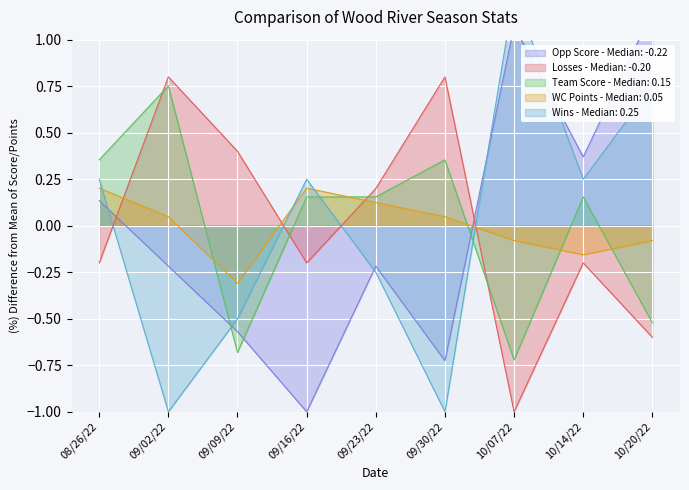

Reading left to right, transcribe all the data shown in this chart.

Opp Score: 0.1	-0.2	-0.6	-1.0	-0.2	-0.7	1.1	0.4	1.2
Losses: -0.2	0.8	0.4	-0.2	0.2	0.8	-1.0	-0.2	-0.6
Team Score: 0.4	0.8	-0.7	0.2	0.2	0.4	-0.7	0.2	-0.5
WC Points: 0.2	0.0	-0.3	0.2	0.1	0.0	-0.1	-0.2	-0.1
Wins: 0.2	-1.0	-0.5	0.2	-0.2	-1.0	1.2	0.2	0.8